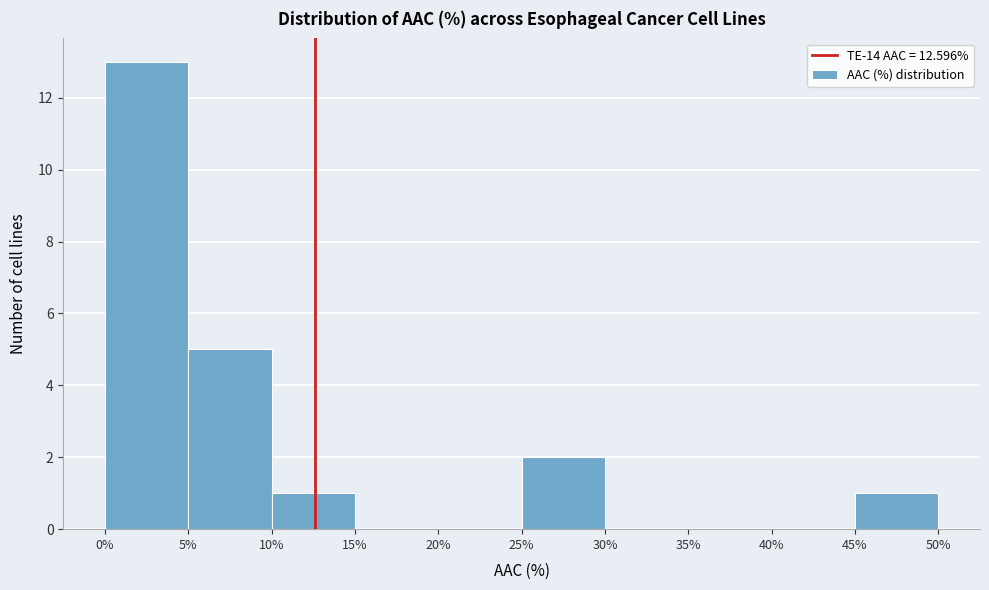

What is the height of the bar covering 5% to 10% on the x-axis? The values are not printed on the chart, so give them approximately, as read against the axis.

5